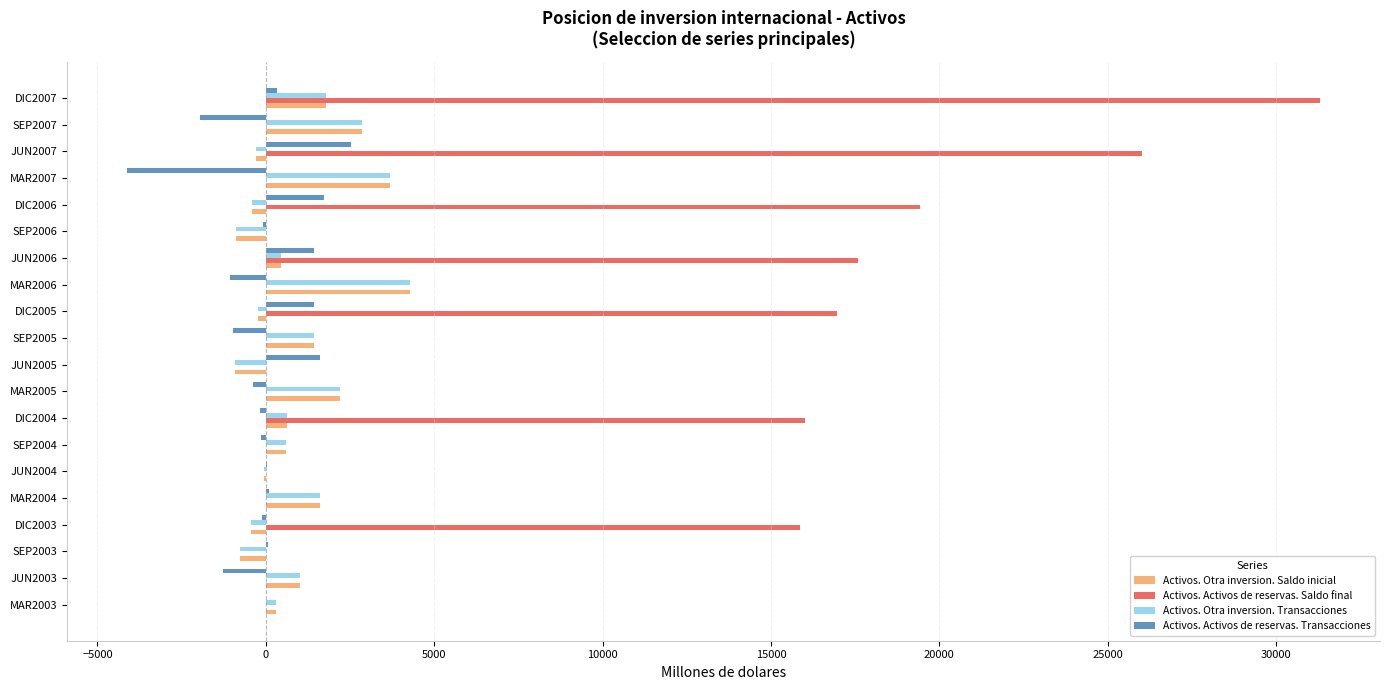

At which category is the sum across all series the highest?

DIC2007